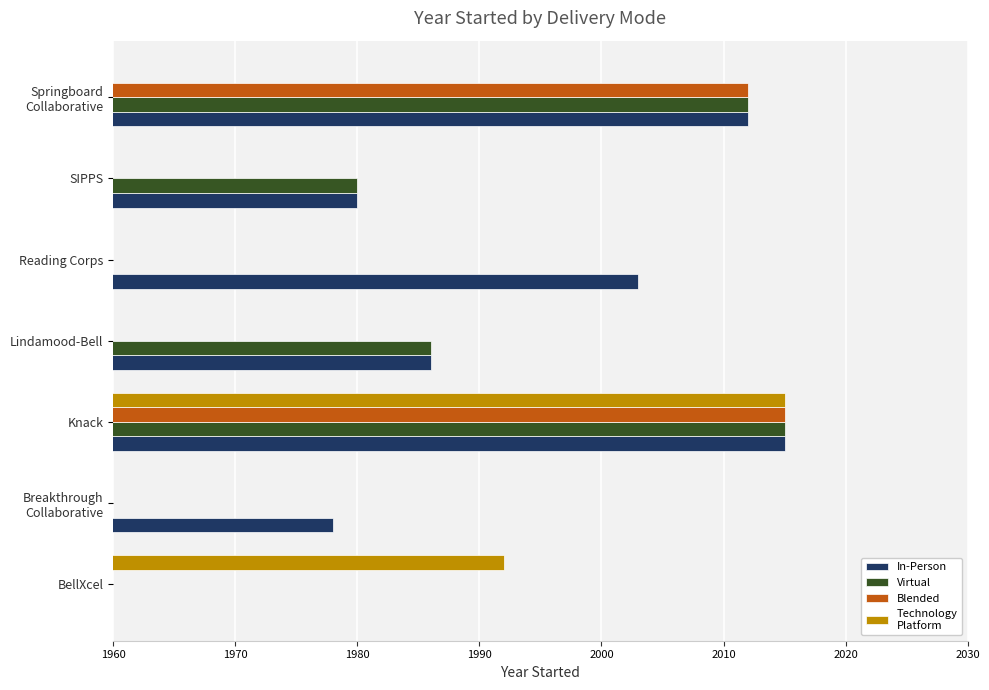

Reading left to right, extract all data points from this chart.

In-Person: 0	1978	2015	1986	2003	1980	2012
Virtual: 0	0	2015	1986	0	1980	2012
Blended: 0	0	2015	0	0	0	2012
Technology
Platform: 1992	0	2015	0	0	0	0